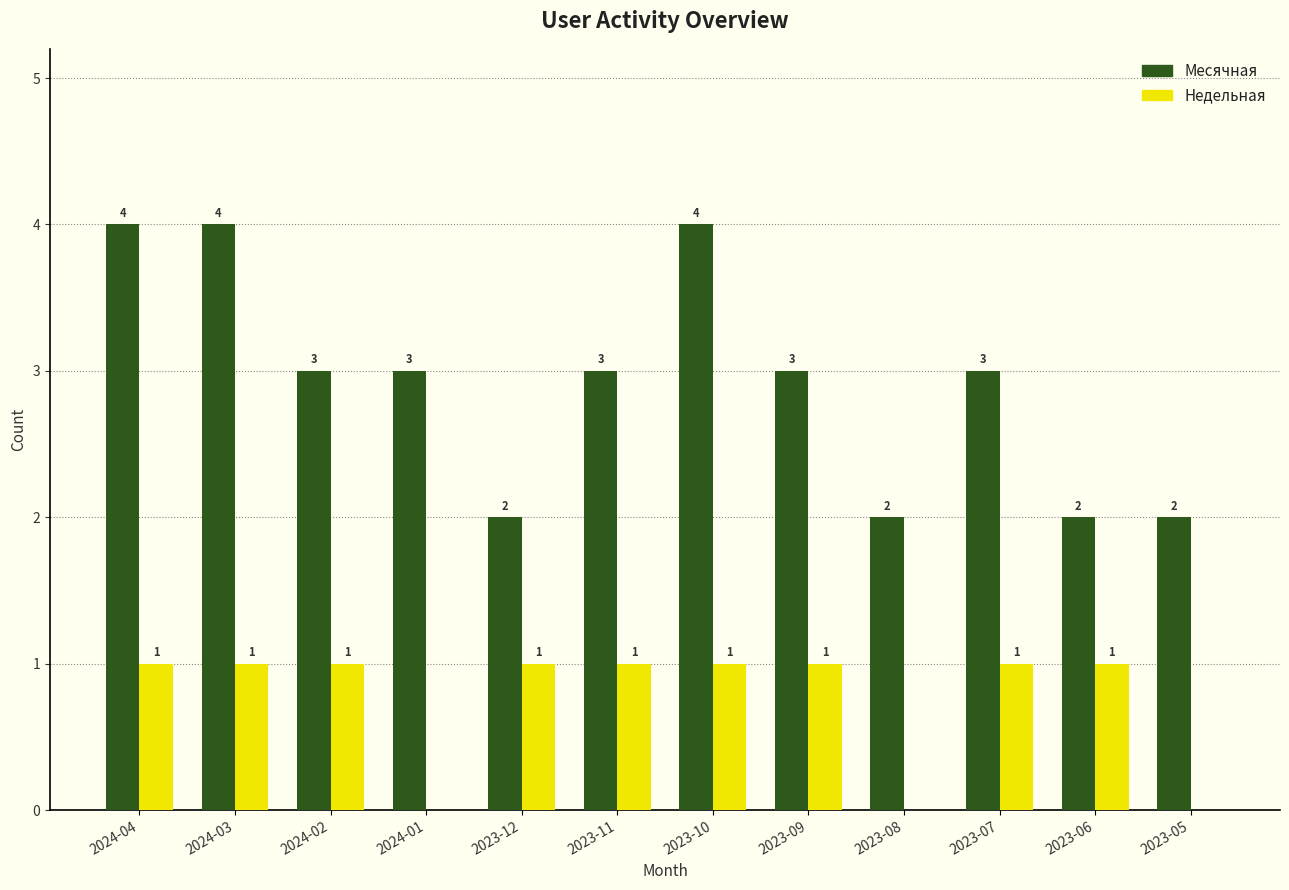

Are the bars horizontal?

No